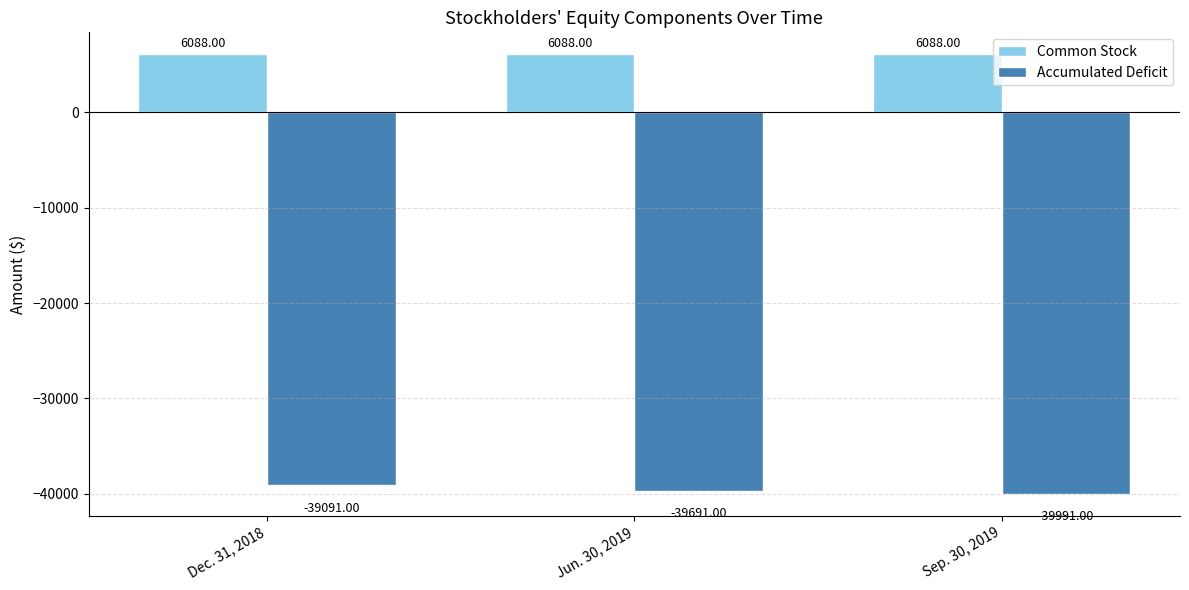

Reading left to right, list all the values displayed in this chart.

Common Stock: Dec. 31, 2018=6088	Jun. 30, 2019=6088	Sep. 30, 2019=6088
Accumulated Deficit: Dec. 31, 2018=-39091	Jun. 30, 2019=-39691	Sep. 30, 2019=-39991